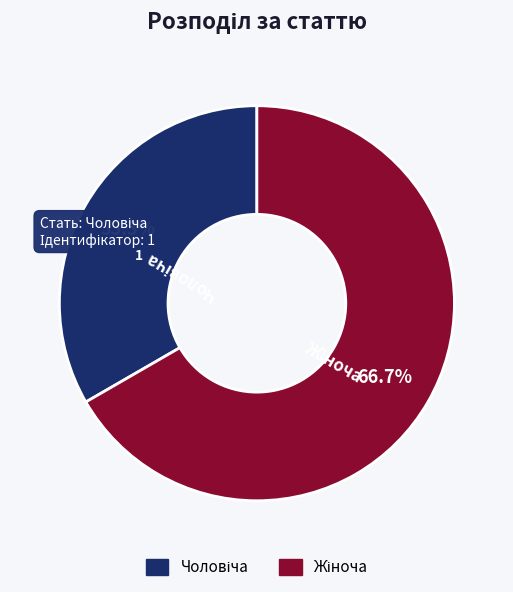

Does any single category account for the majority?

Yes